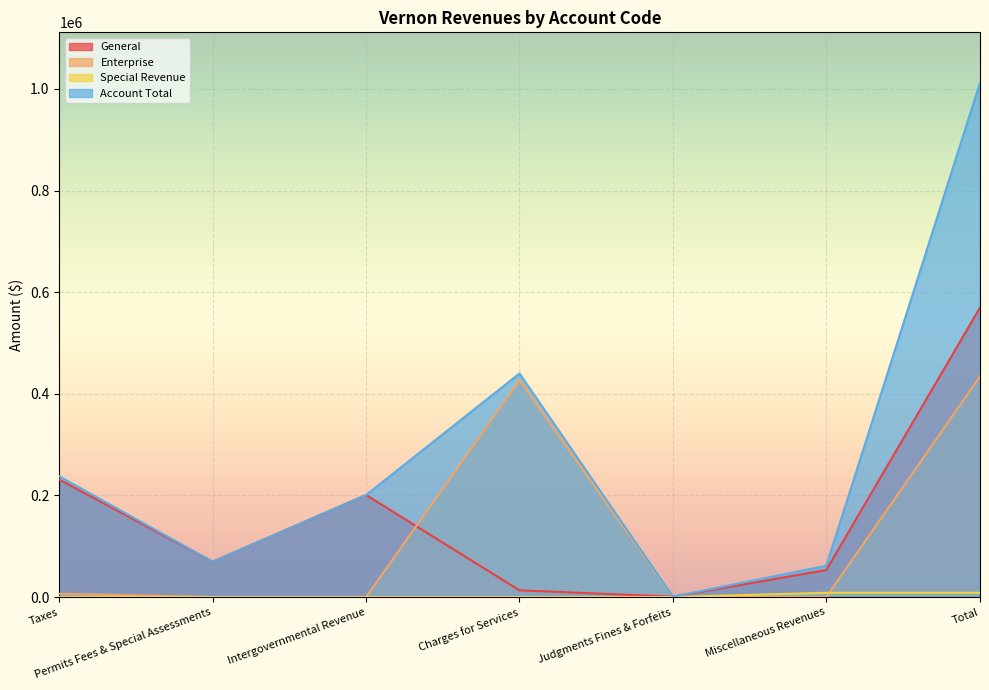

What are all the series names shown in the legend?

General, Enterprise, Special Revenue, Account Total